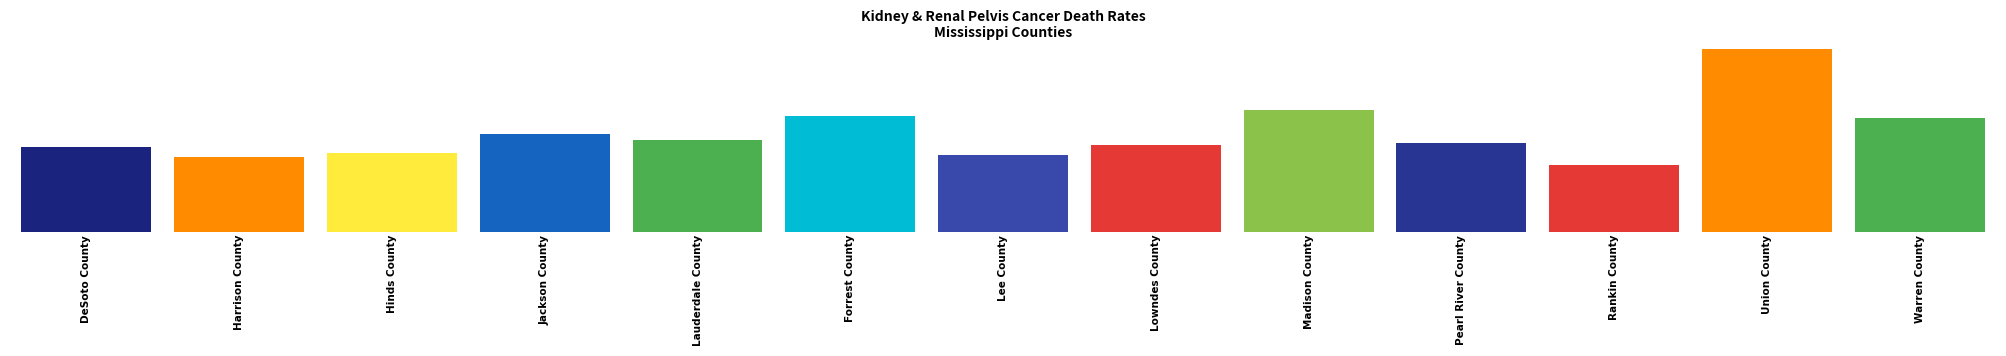

Reading left to right, what are all the values shown in this chart?

4.3	3.8	4.0	5.0	4.7	5.9	3.9	4.4	6.2	4.5	3.4	9.3	5.8